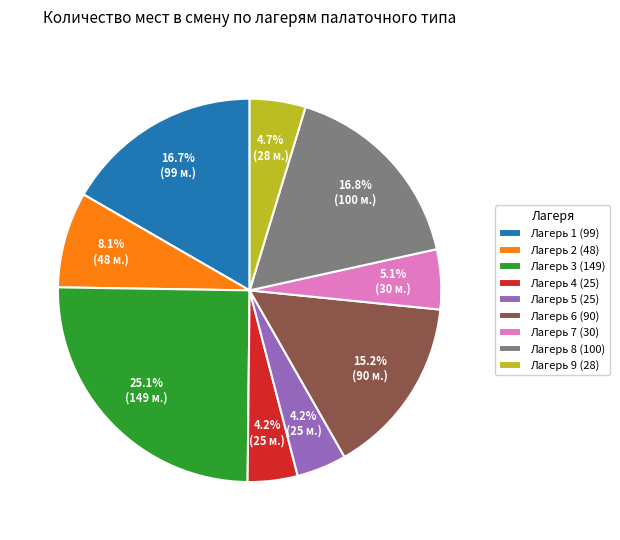

The Лагерь 5 (25) slice represents 4% of the pie. True or false?

True